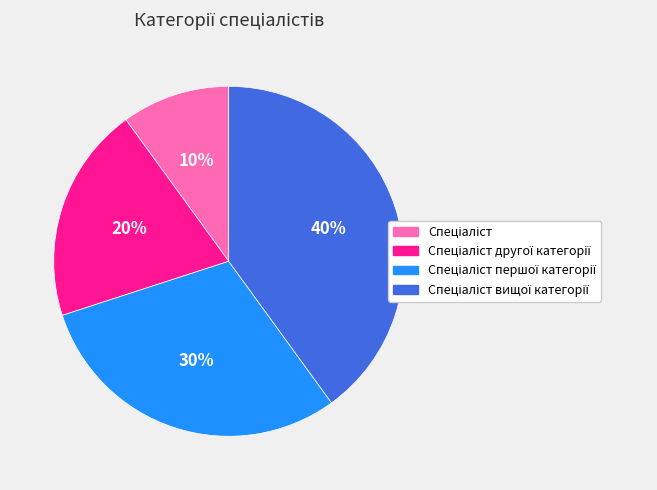

Does any single category account for the majority?

No